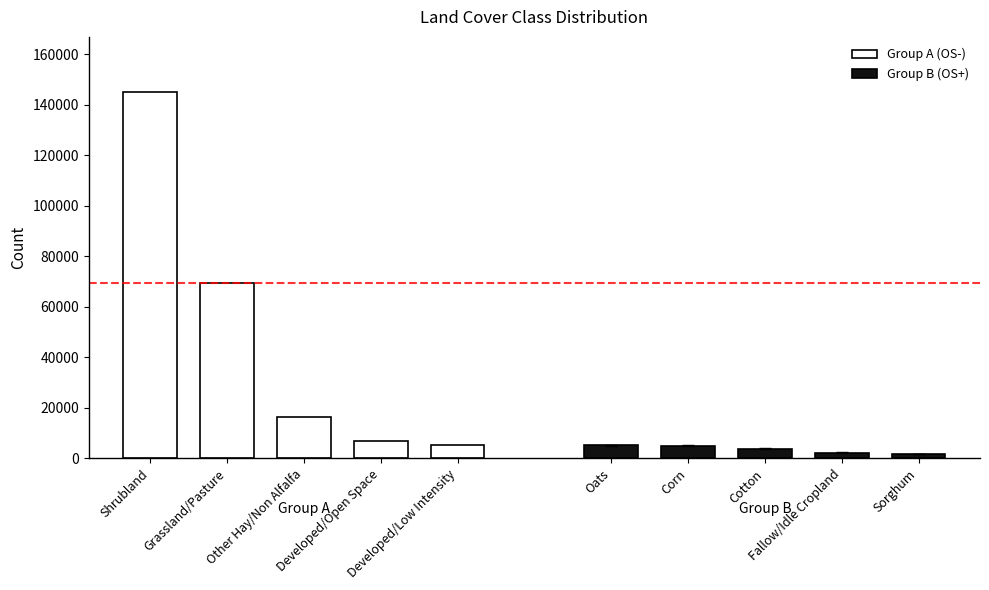

Is it true that Group B (OS+) equals 8254 at Corn?

False